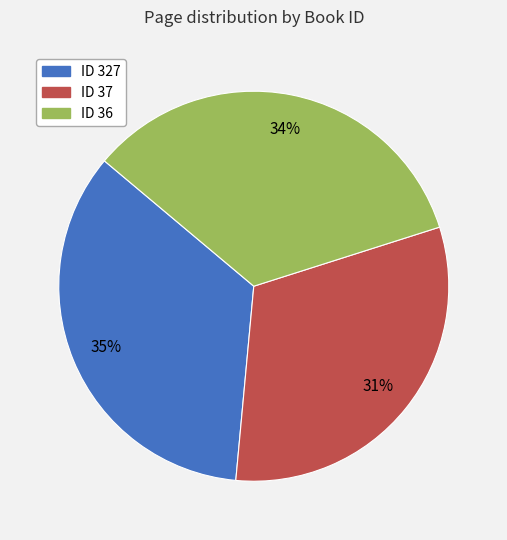

The ID 36 slice represents 41% of the pie. True or false?

False